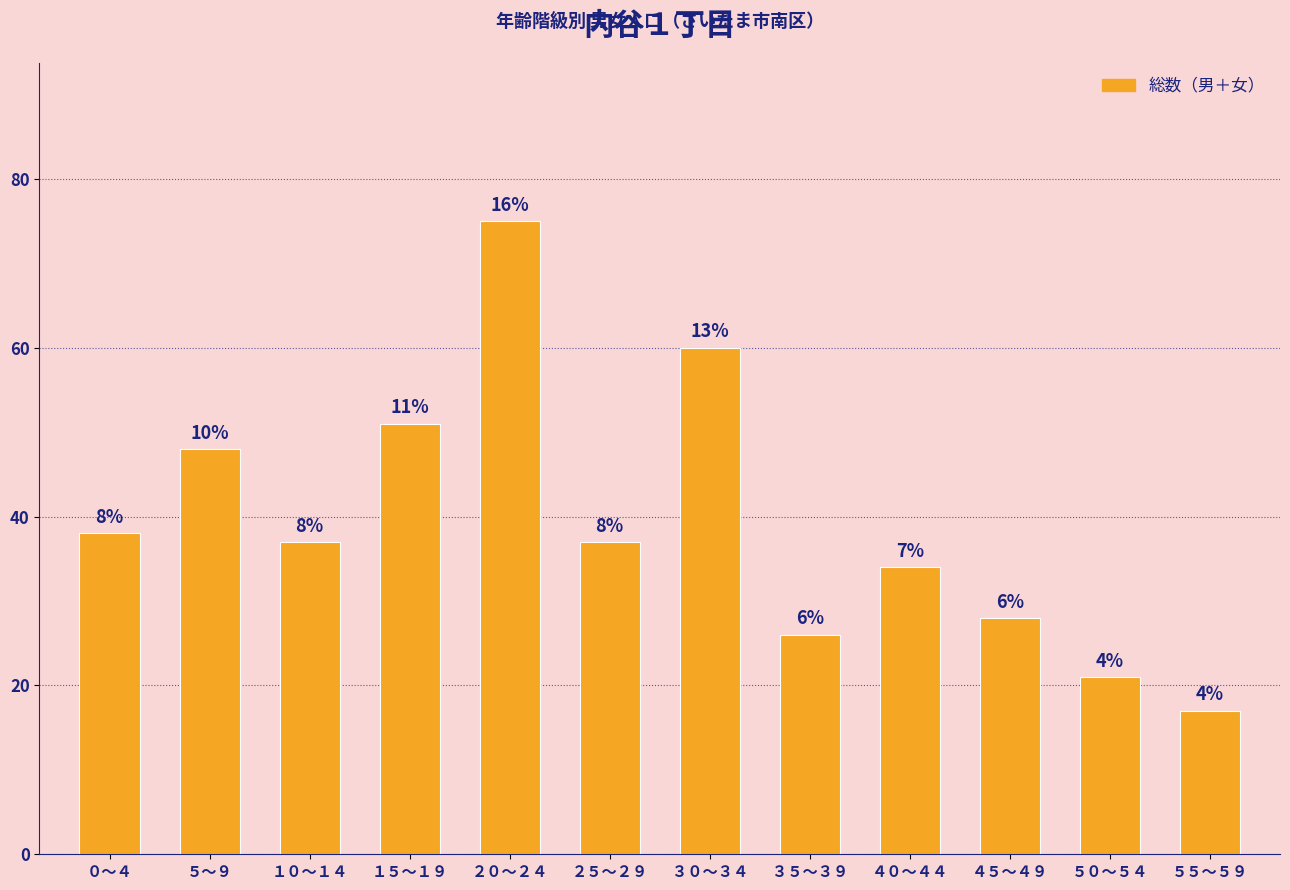

Approximately how many times larger is the value at ２０～２４ compared to ５５～５９?

4.4